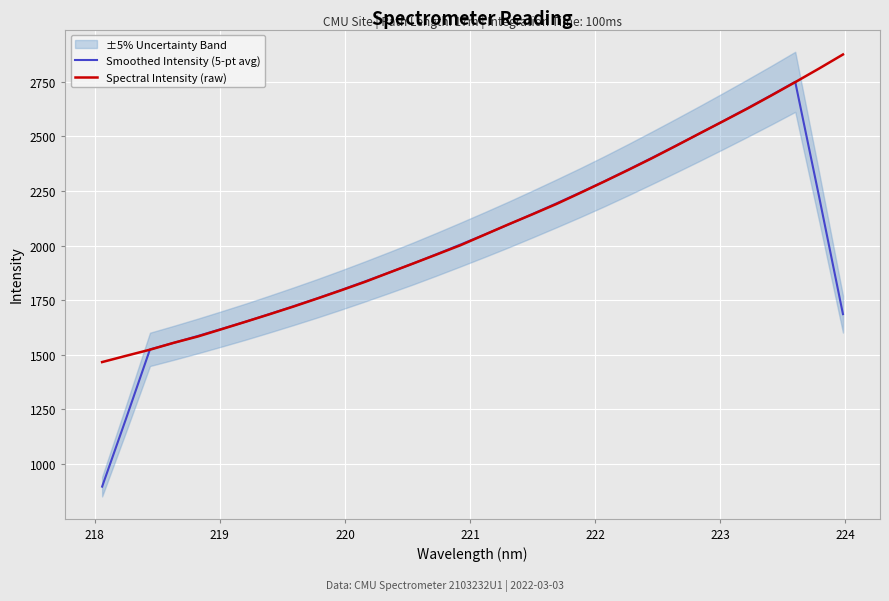

What is the highest value of the Smoothed Intensity (5-pt avg) series?

2748.6